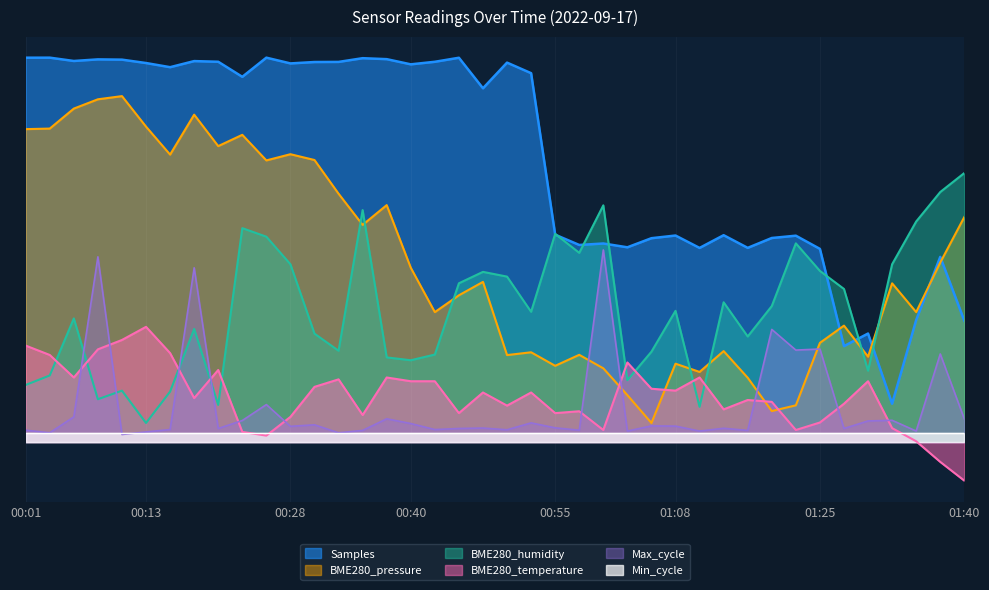

True or false: BME280_humidity has a value of 5.0 at 00:13.

True